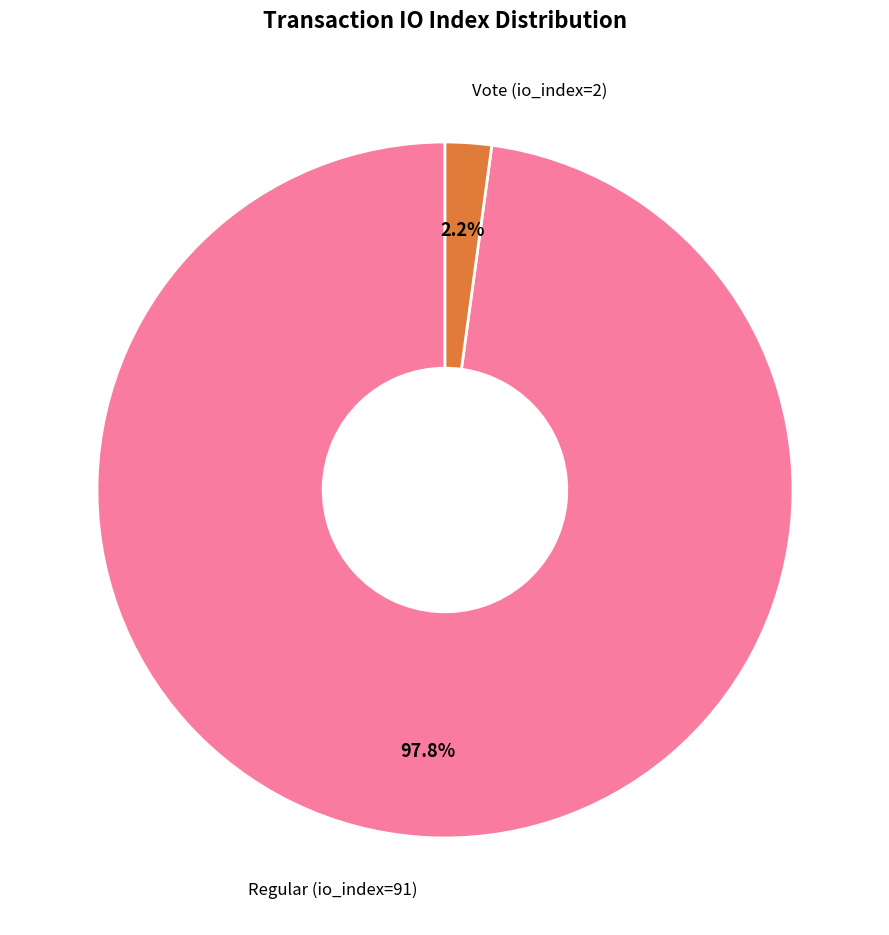

Does any single category account for the majority?

Yes